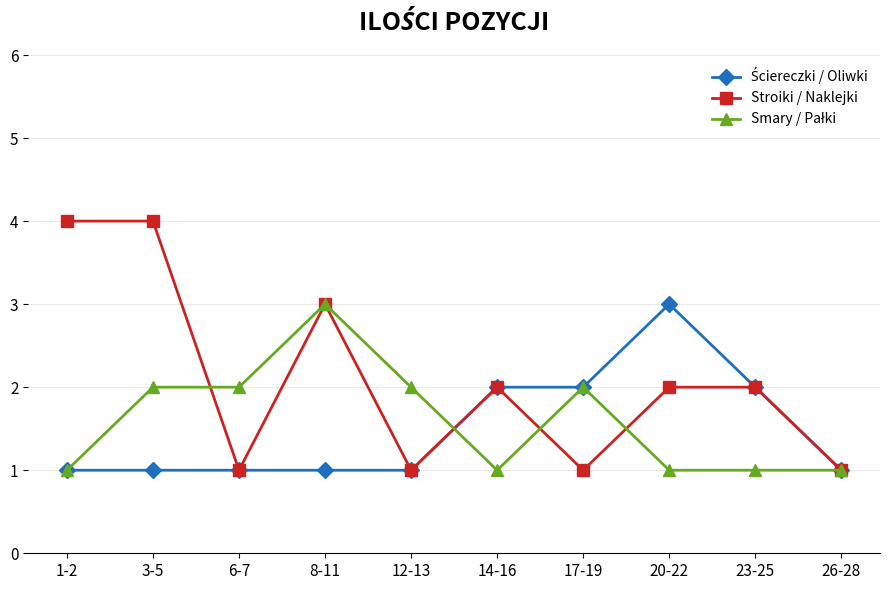

The Stroiki / Naklejki series shows 6 at 3-5. True or false?

False